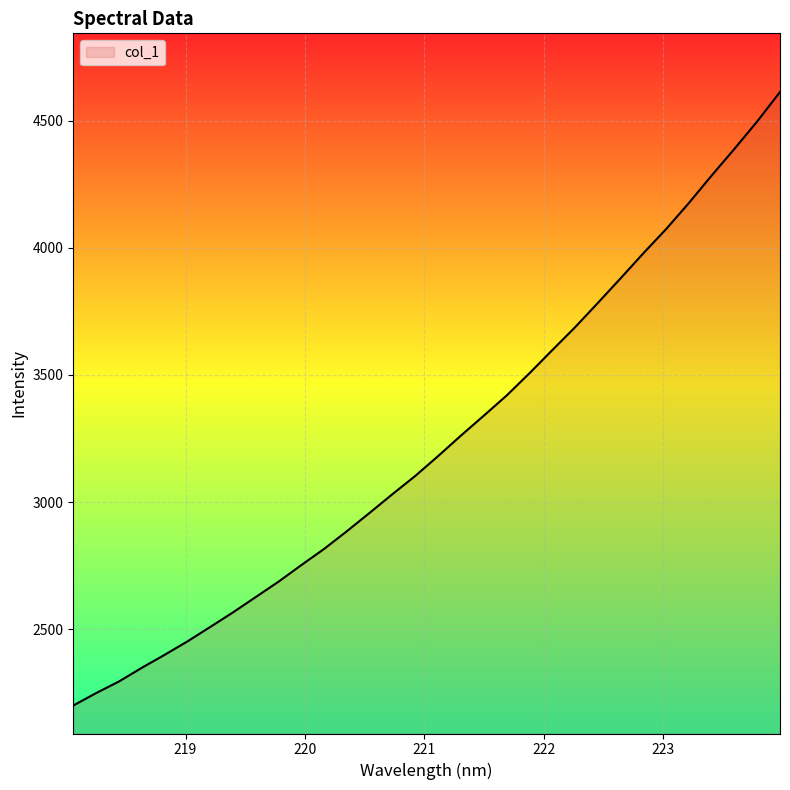

What is the maximum value shown in the chart?

4612.5